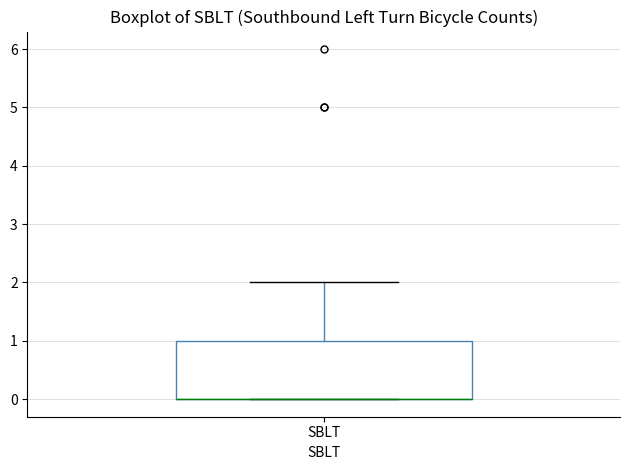

Read this box plot against the y-axis: the position of the median line, the range covered by the box, and the ends of both whiskers. The values are not printed on the chart, so give them approximately, as read against the axis.

median 0 (drawn on the box's lower edge), box 0 to 1, whiskers 0 to 2